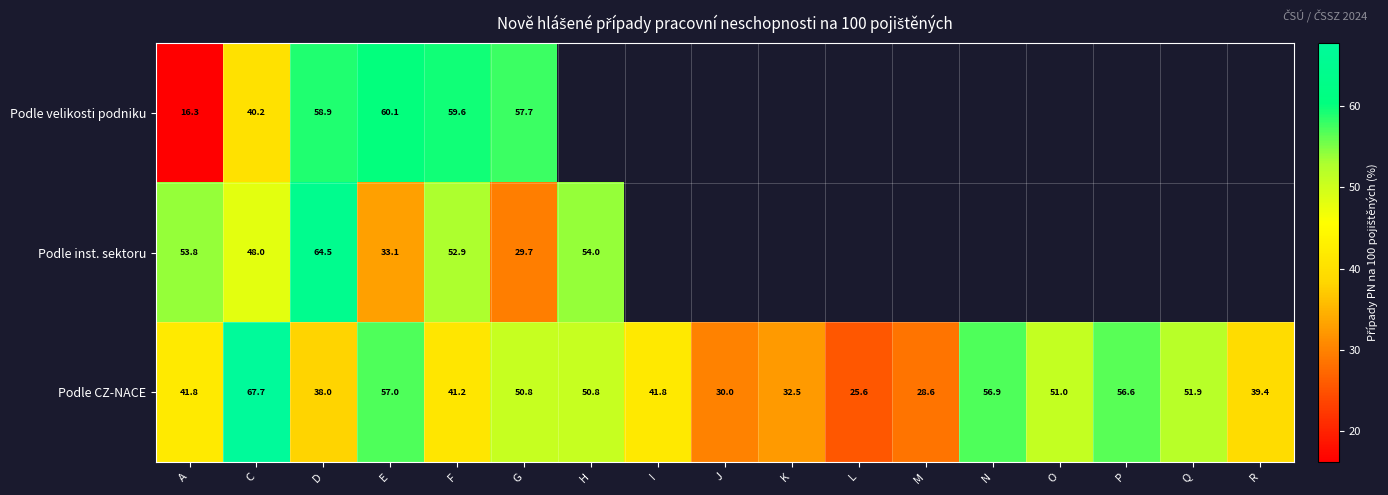

Which category has the lowest value in the Podle CZ-NACE series?

L